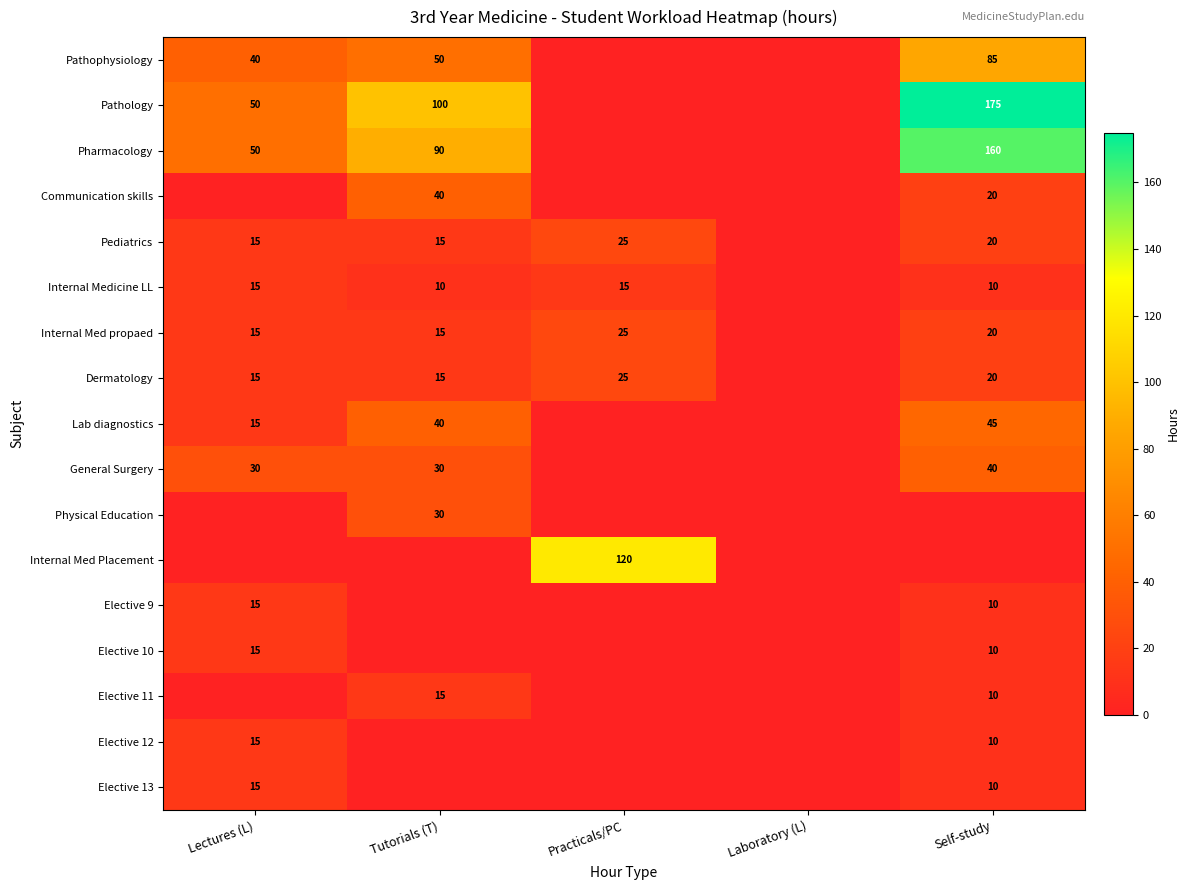

The value of Internal Medicine LL at Tutorials (T) is 10. True or false?

True